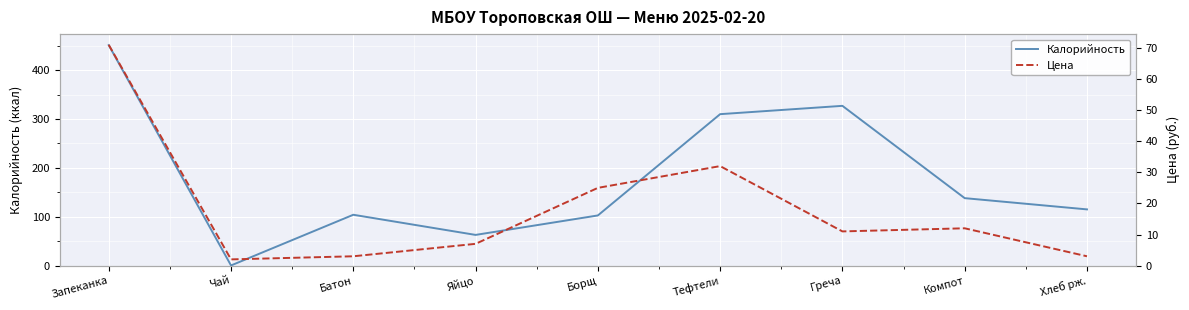

Read the Цена value at Греча.

11.0